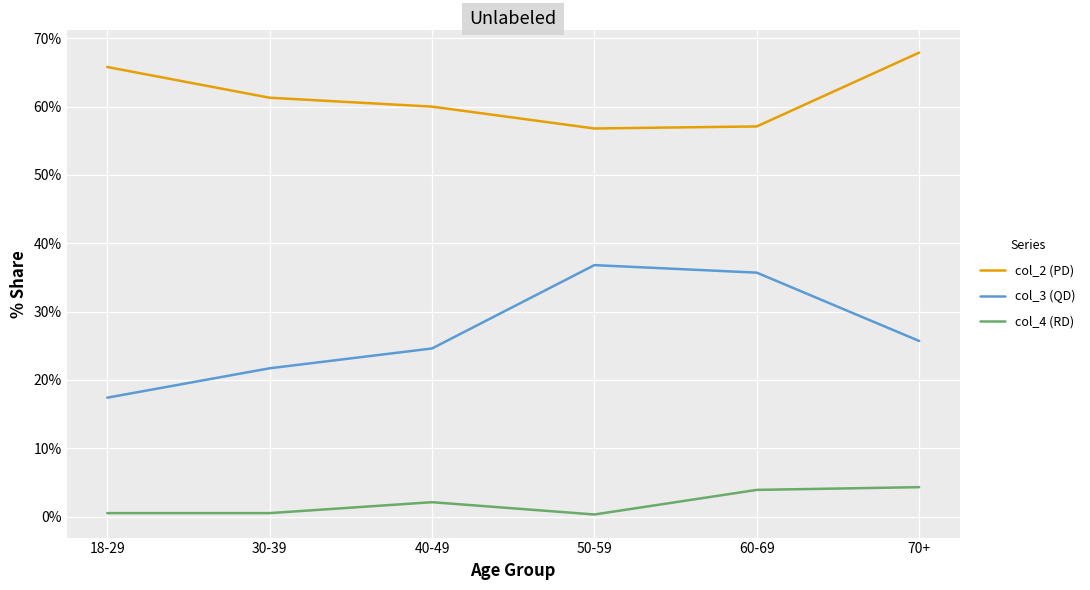

Is it true that col_4 (RD) equals 4.3 at 70+?

True